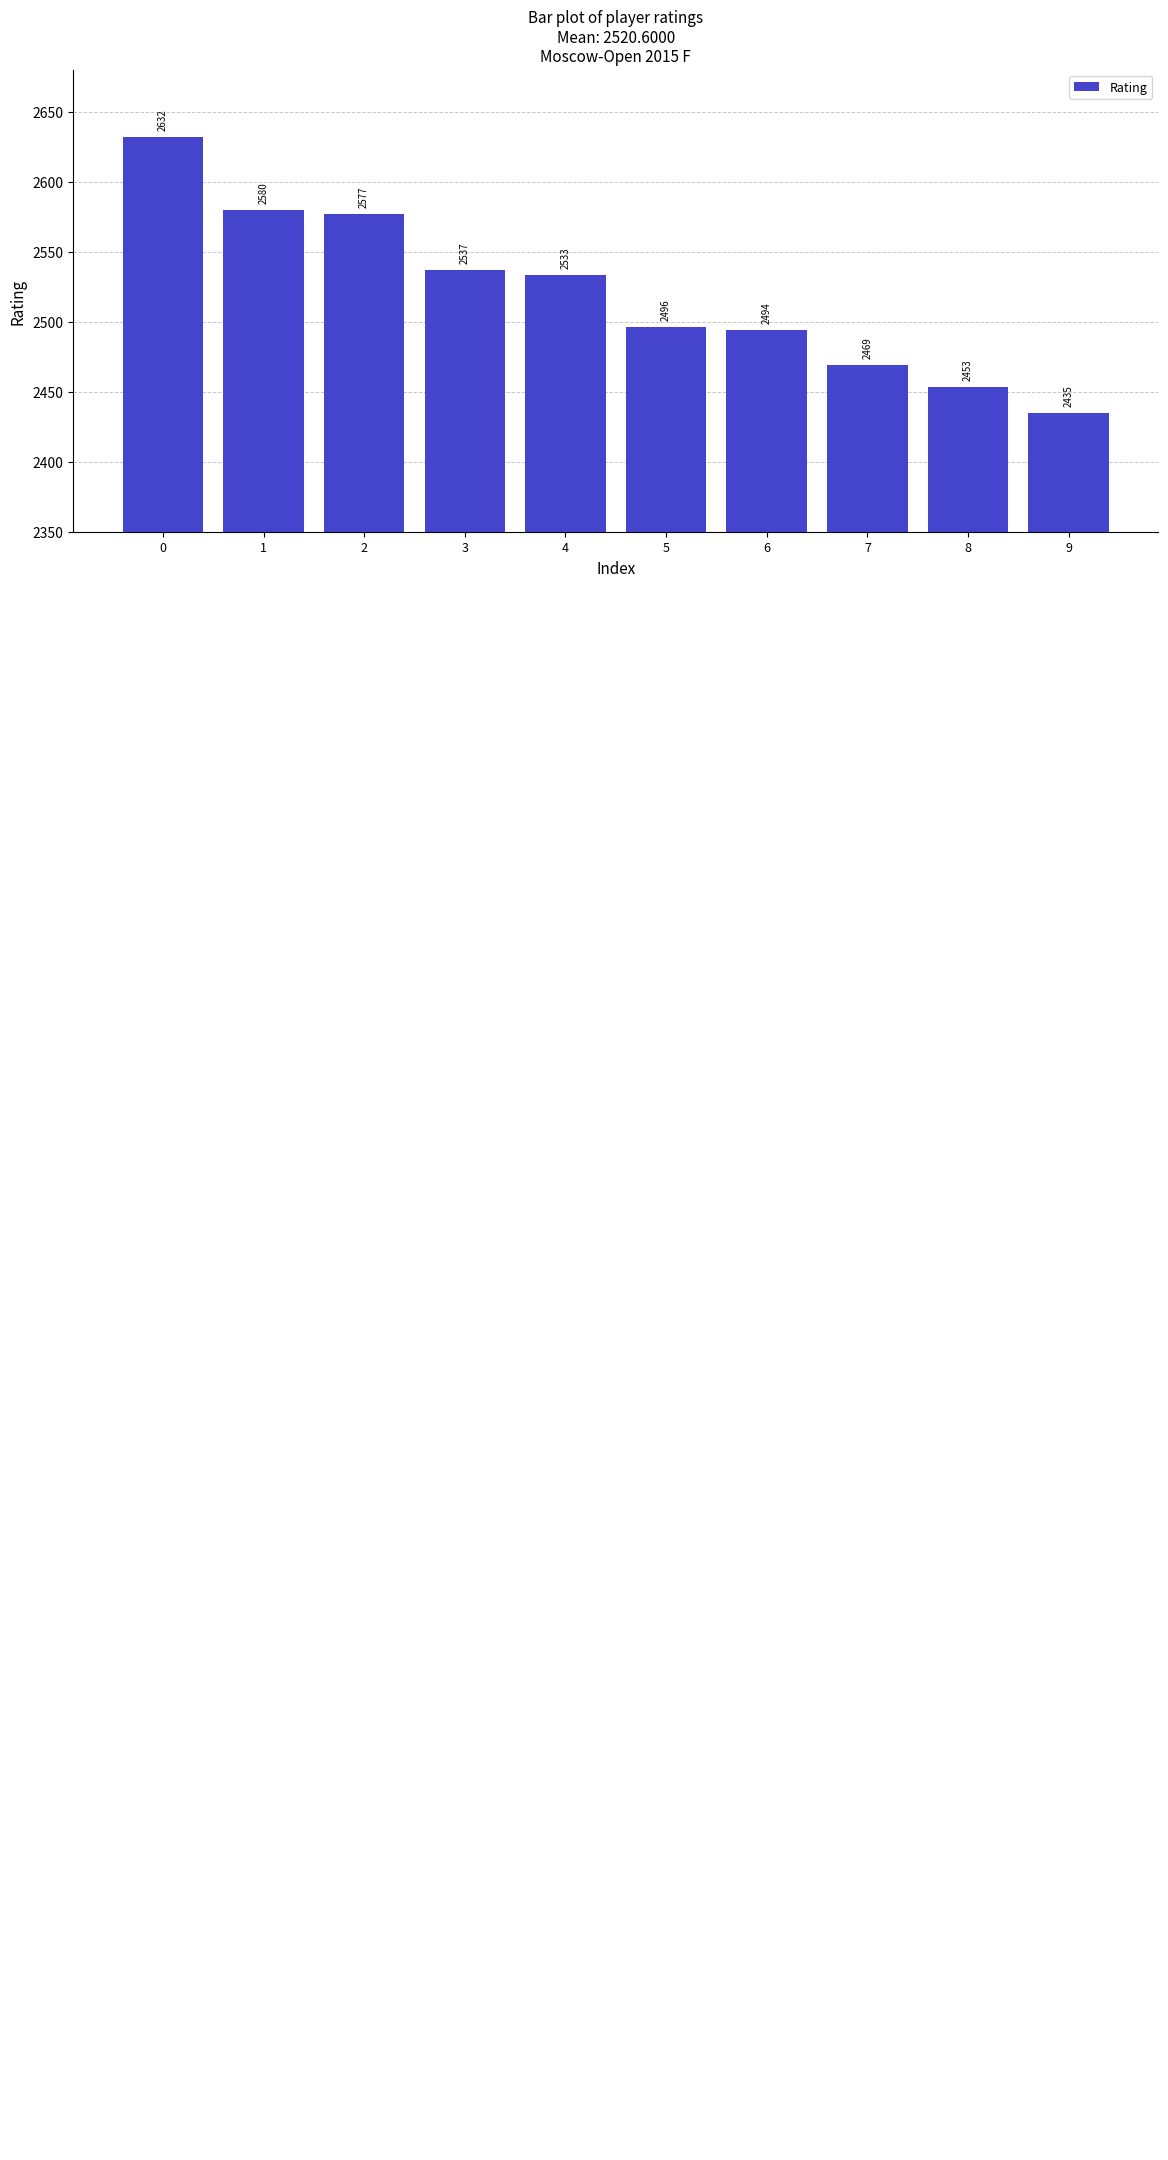

What is the average value?

2521